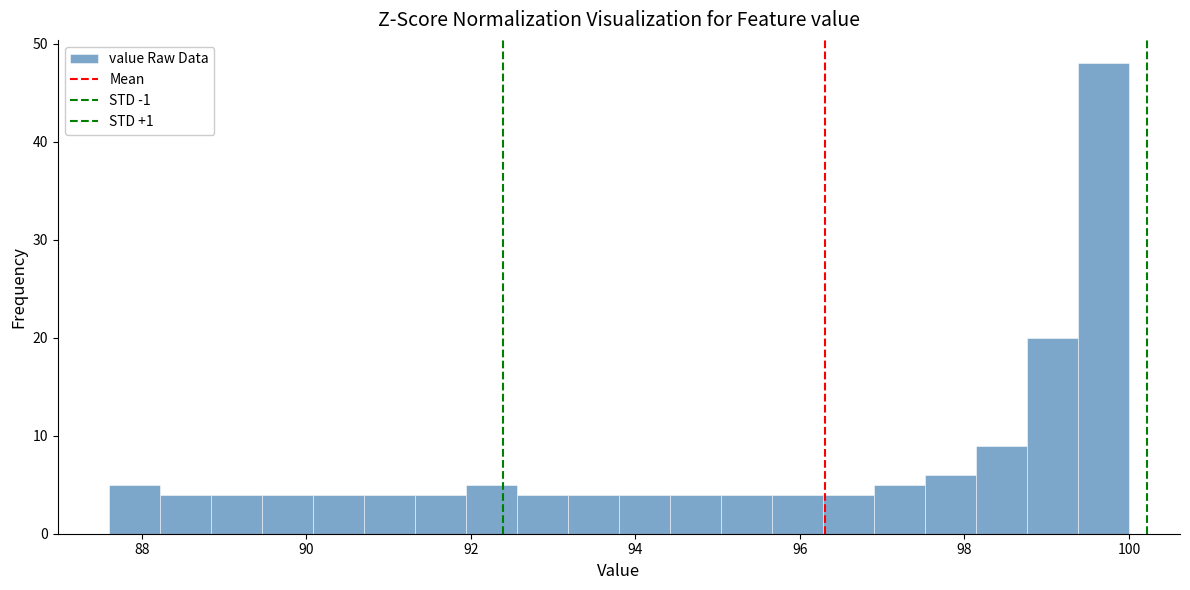

Around what value on the x-axis is the tallest bar? Give the approximate position of its centre, as read against the axis.

99.6